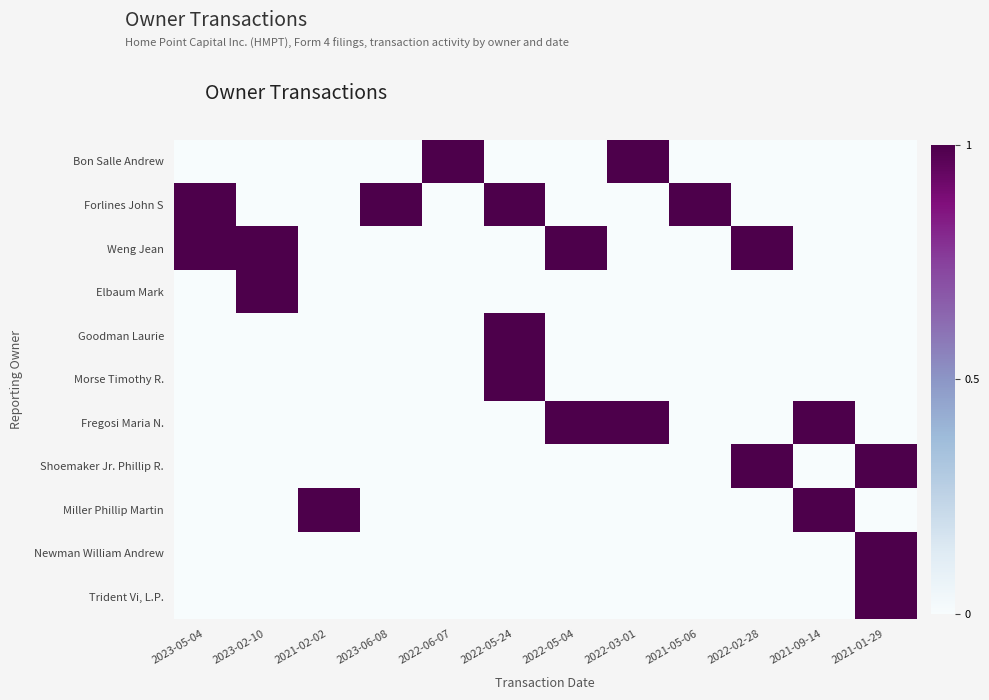

At how many categories does at least one series exceed 0?

12